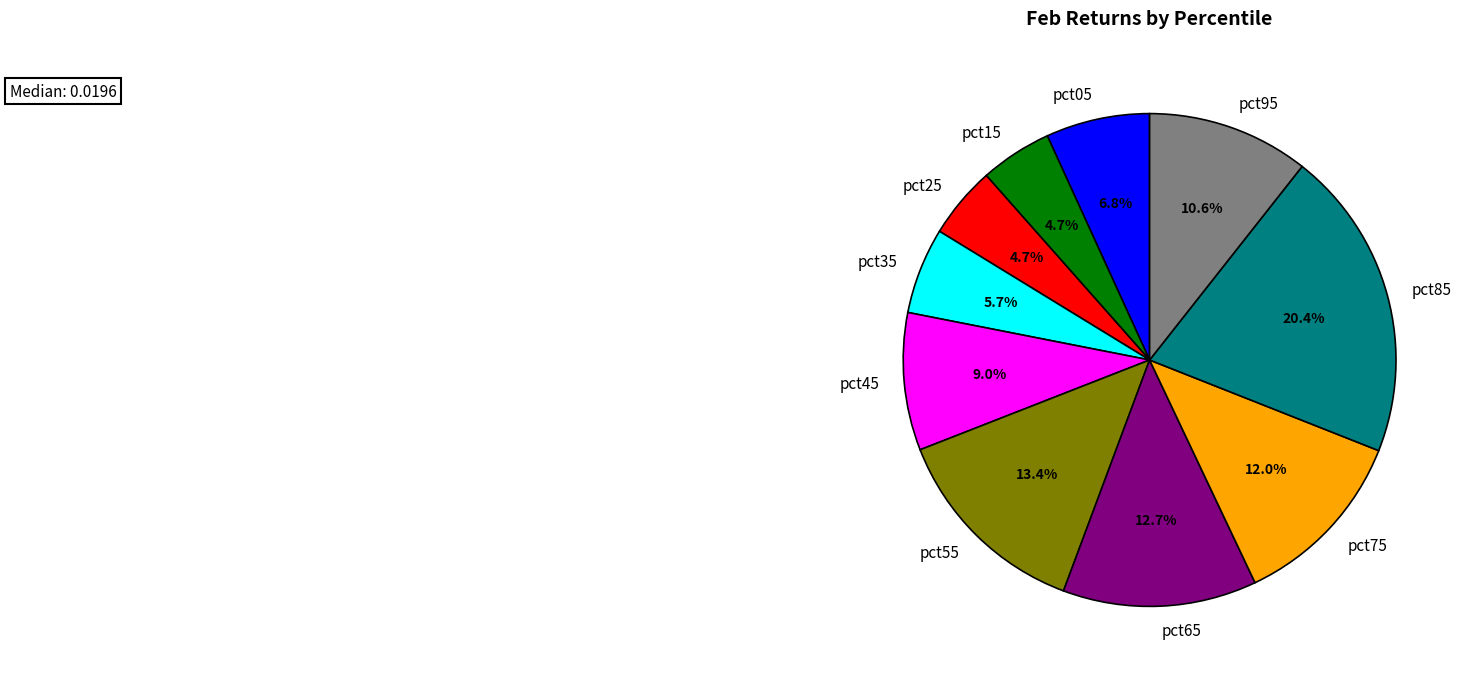

What percentage is the pct35 slice, to the nearest percent?

6%